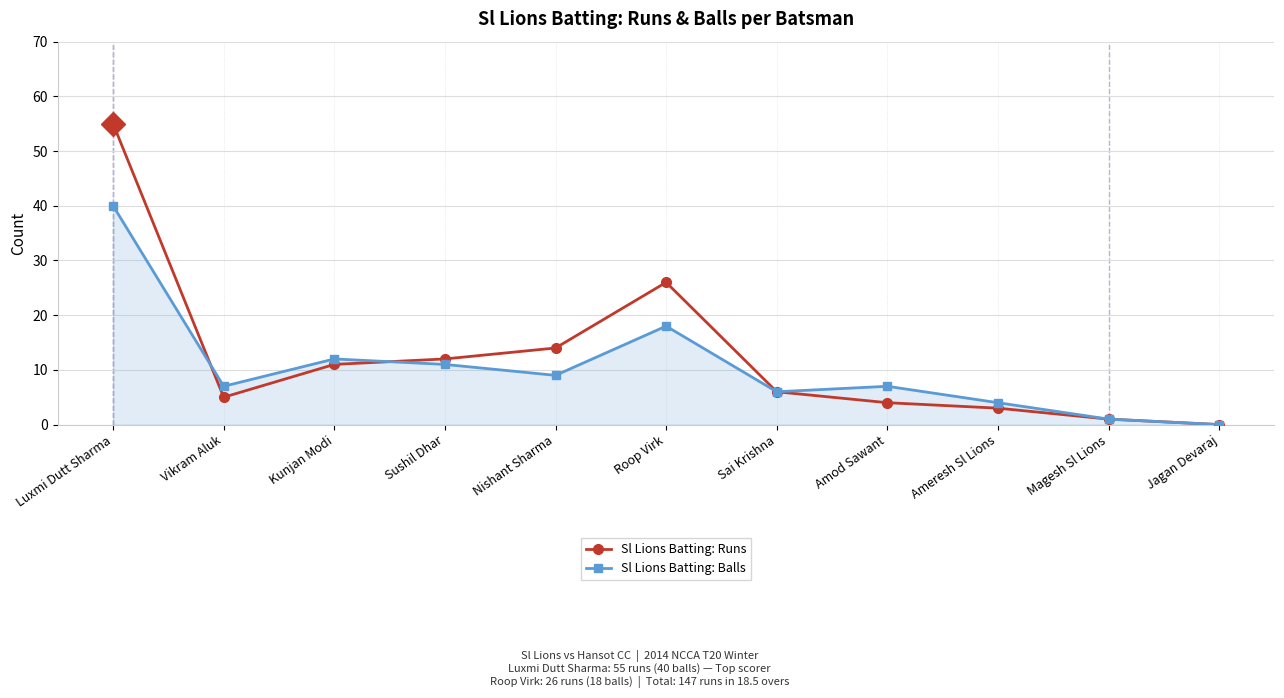

Rank the categories by Sl Lions Batting: Runs value from lowest to highest.

Jagan Devaraj, Magesh Sl Lions, Ameresh Sl Lions, Amod Sawant, Vikram Aluk, Sai Krishna, Kunjan Modi, Sushil Dhar, Nishant Sharma, Roop Virk, Luxmi Dutt Sharma